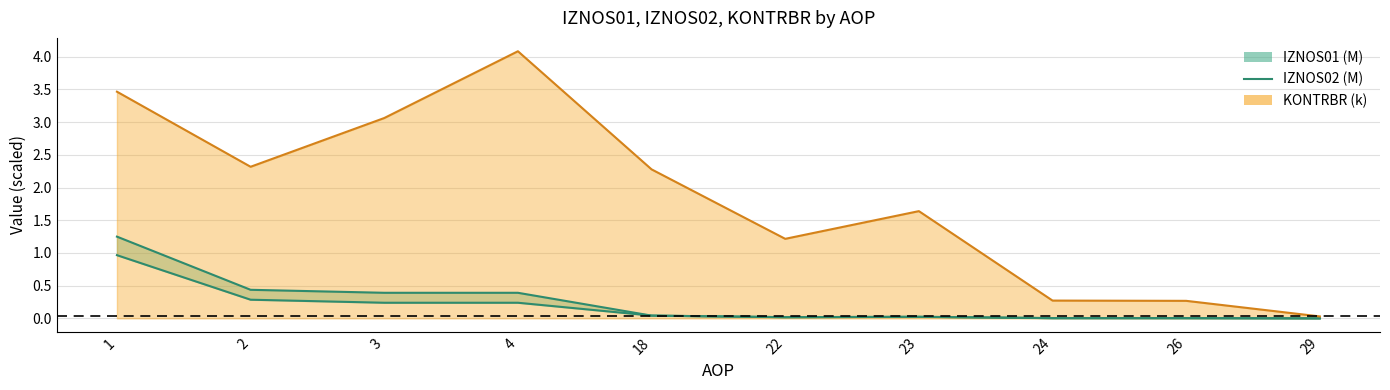

What are all the series names shown in the legend?

IZNOS01, IZNOS02, KONTRBR